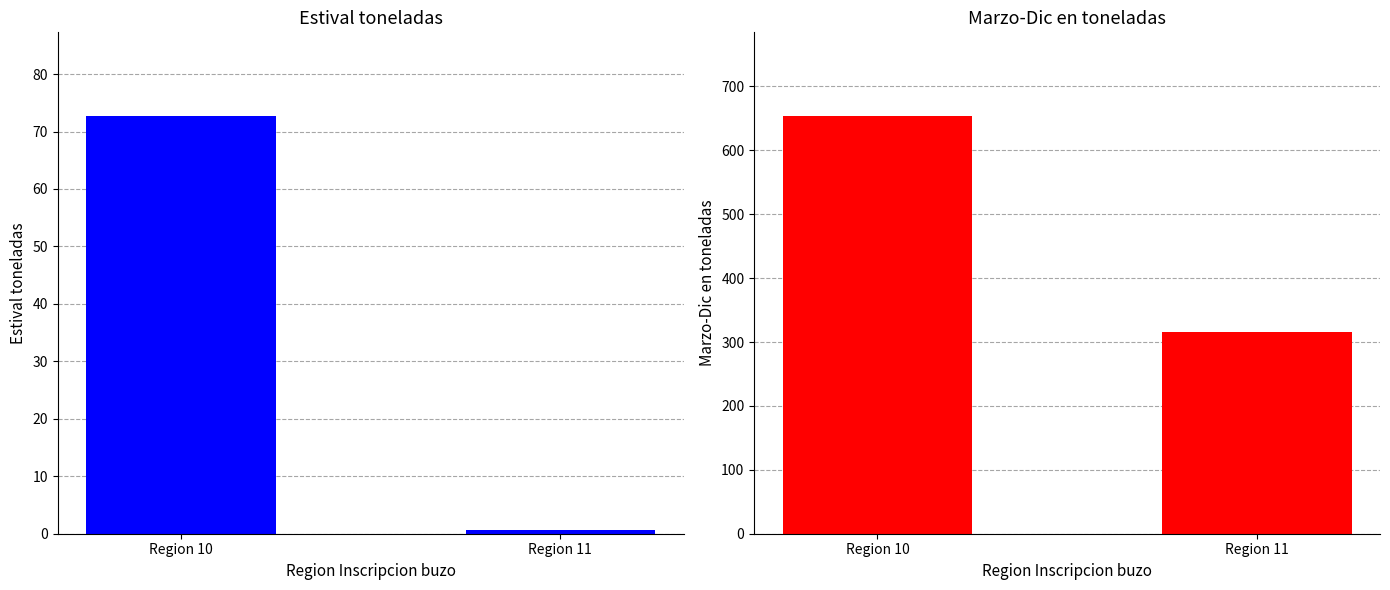

Reading left to right, transcribe all the data shown in this chart.

Estival toneladas: Region 10=72.7	Region 11=0.6
Marzo-Dic en toneladas: Region 10=653.9	Region 11=315.1